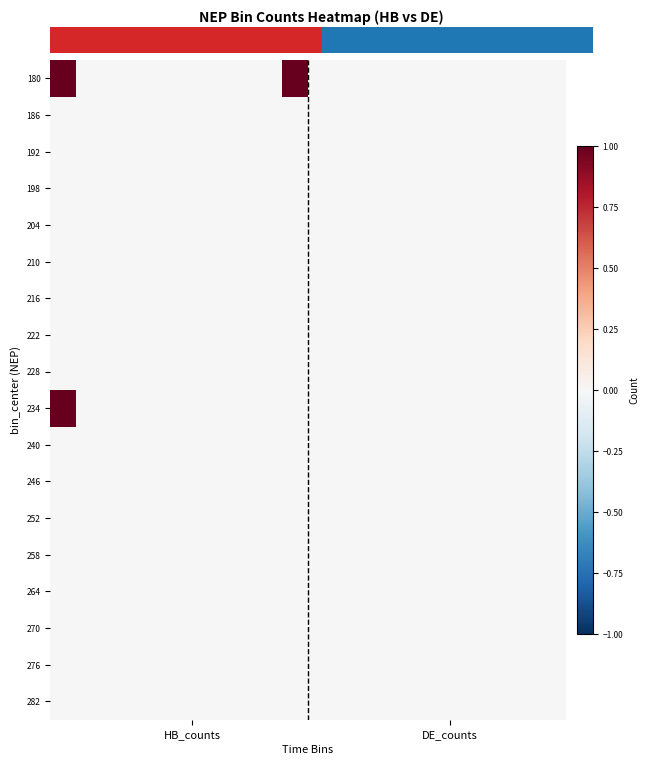

Which series has the largest range (max minus min)?

180